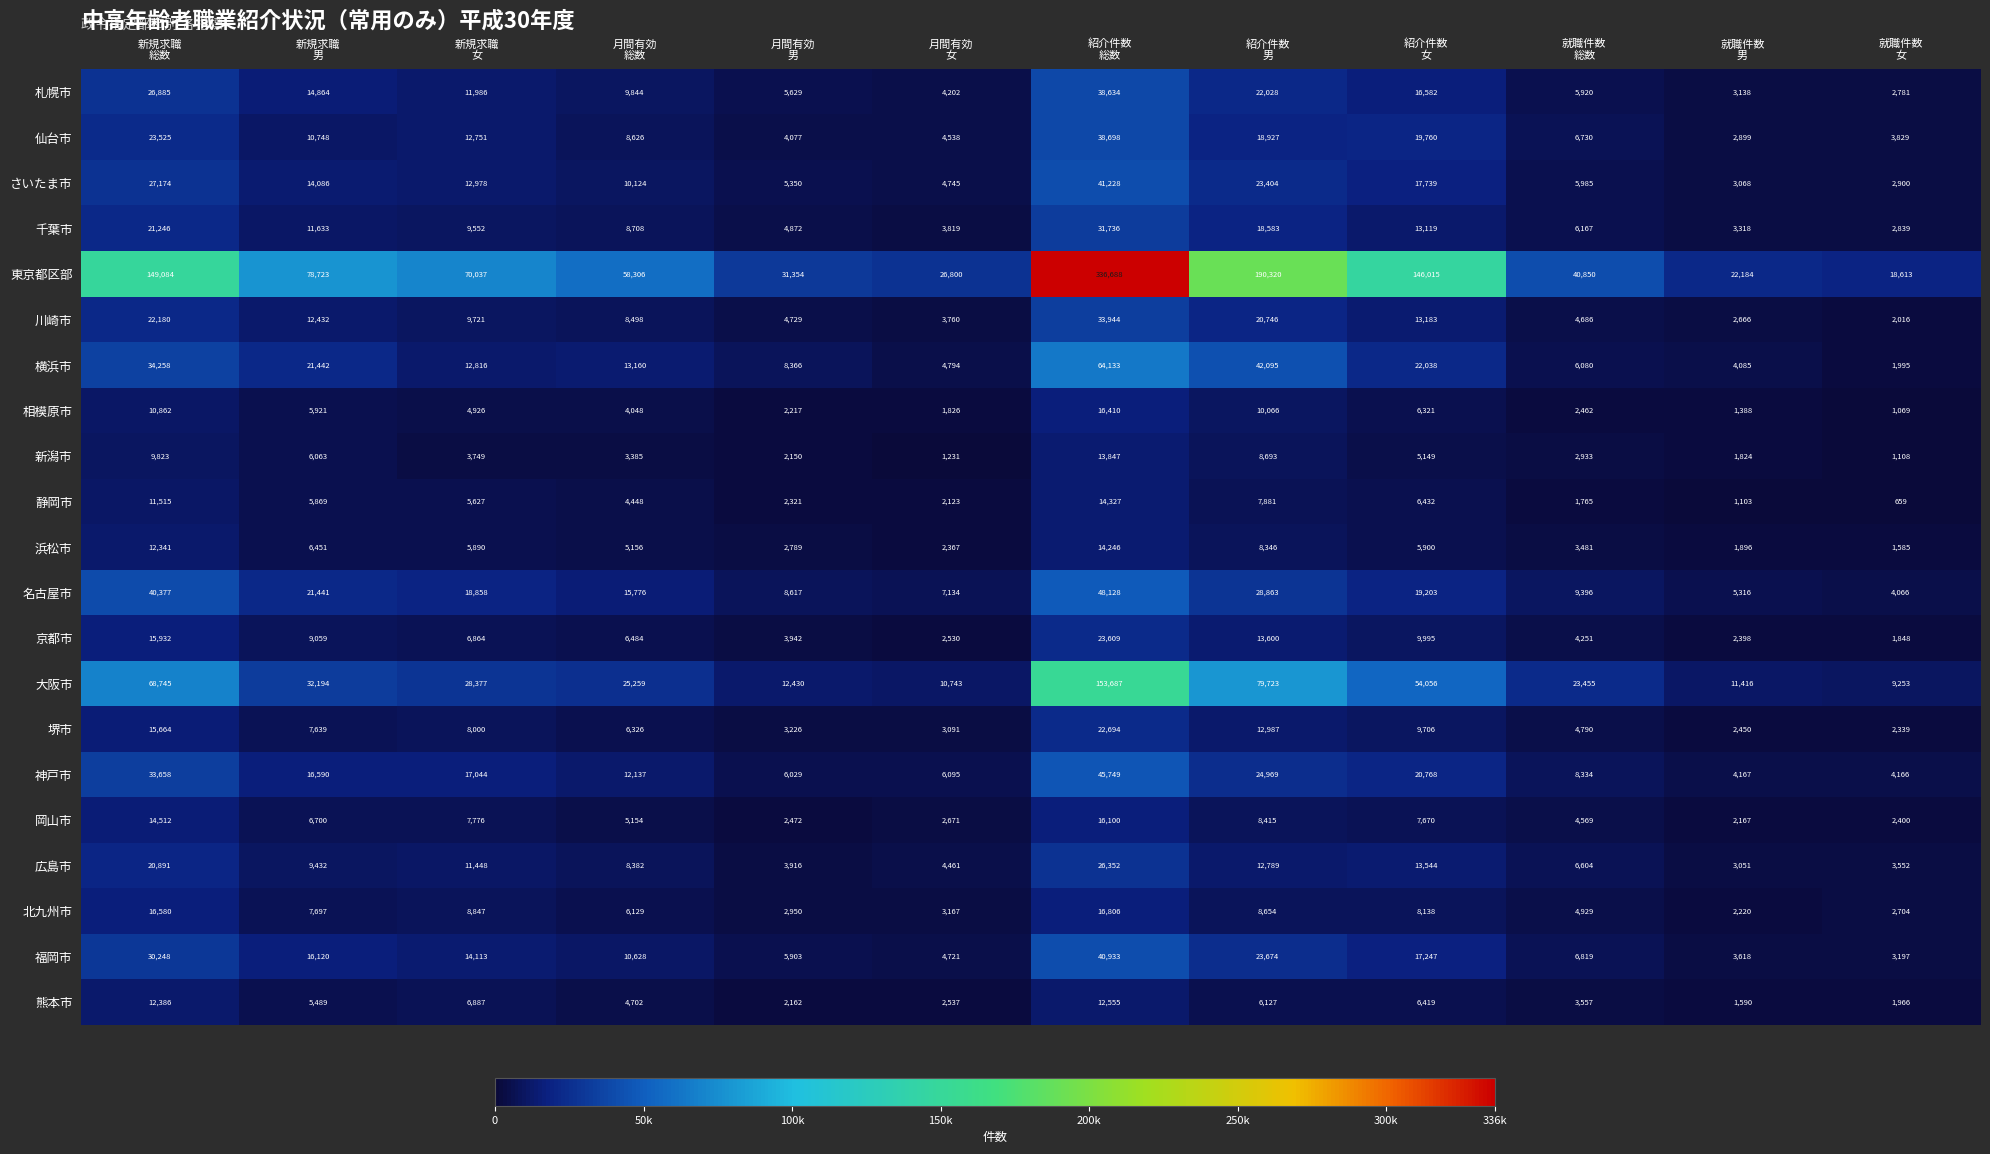

Which series has the largest total across all categories?

東京都区部